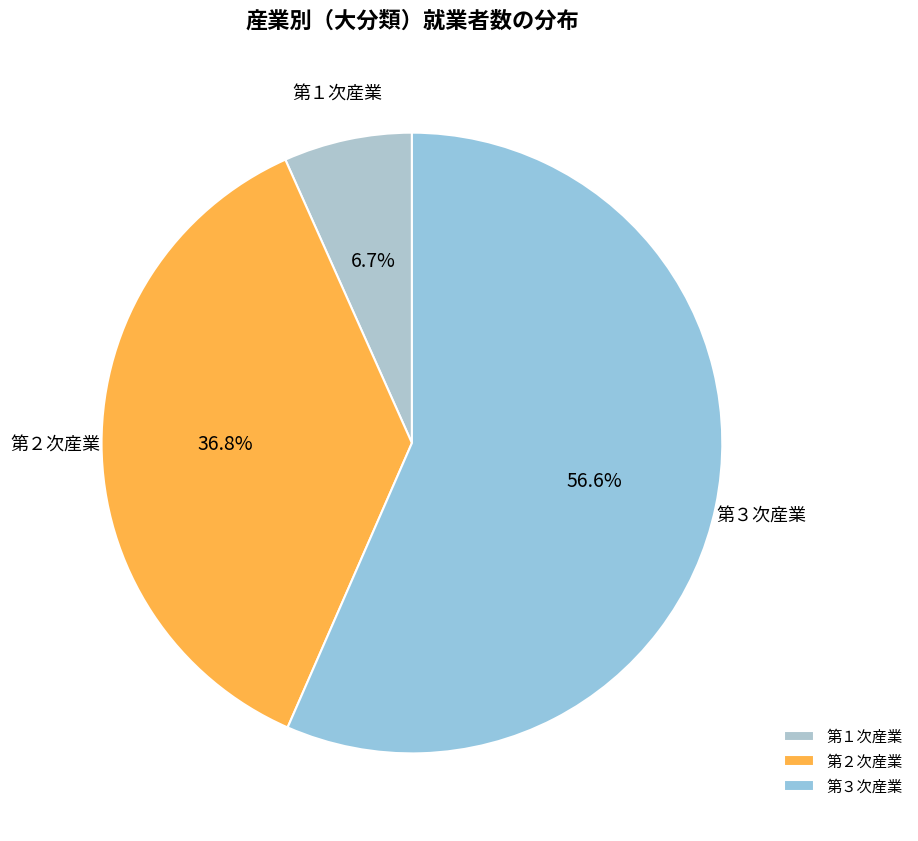

What is the largest slice in the pie chart?

第３次産業